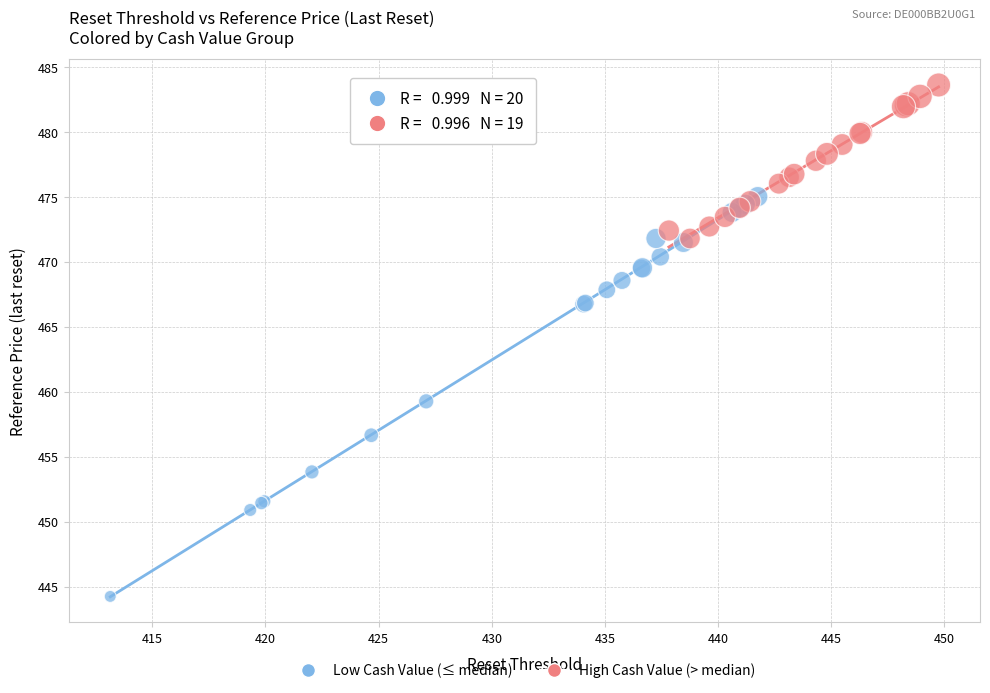

Which series has the widest spread of Y values?

Low Cash Value (≤ median)